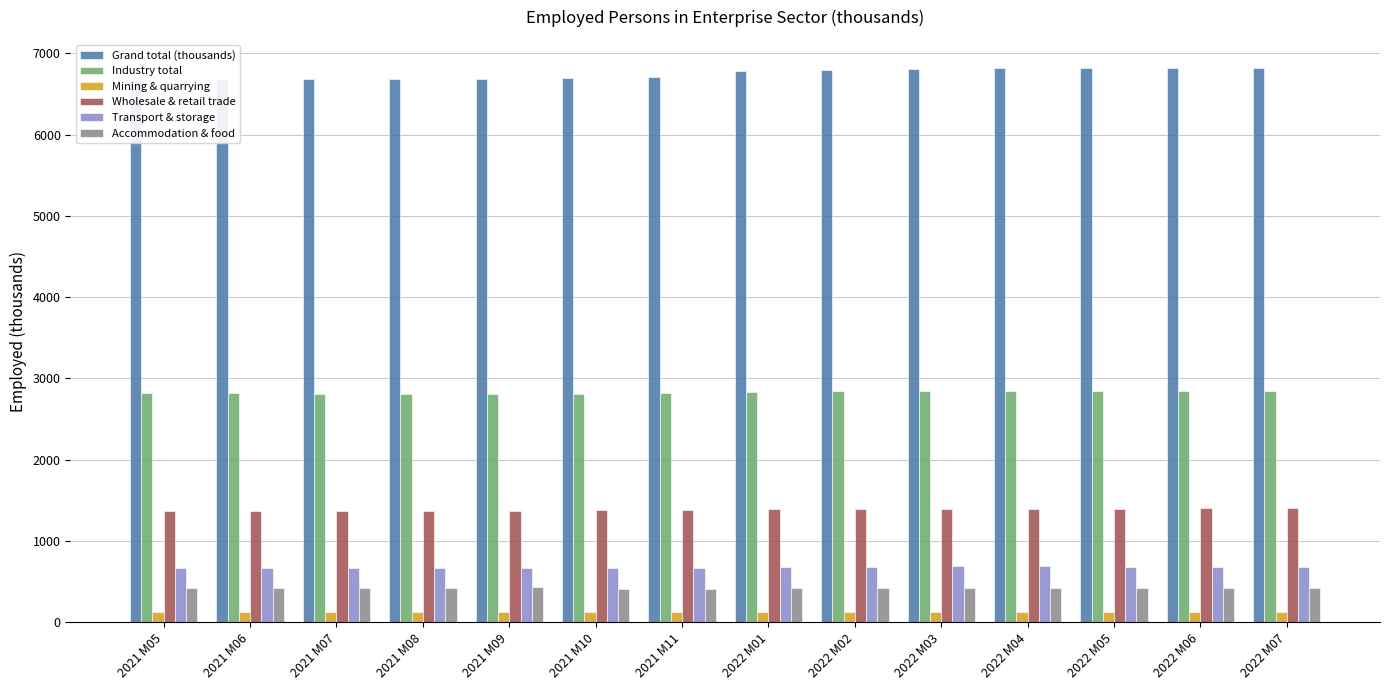

Which series has the largest total across all categories?

Grand total (thousands)